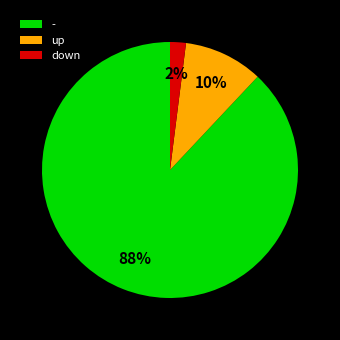

Between - and down, which is larger?

-